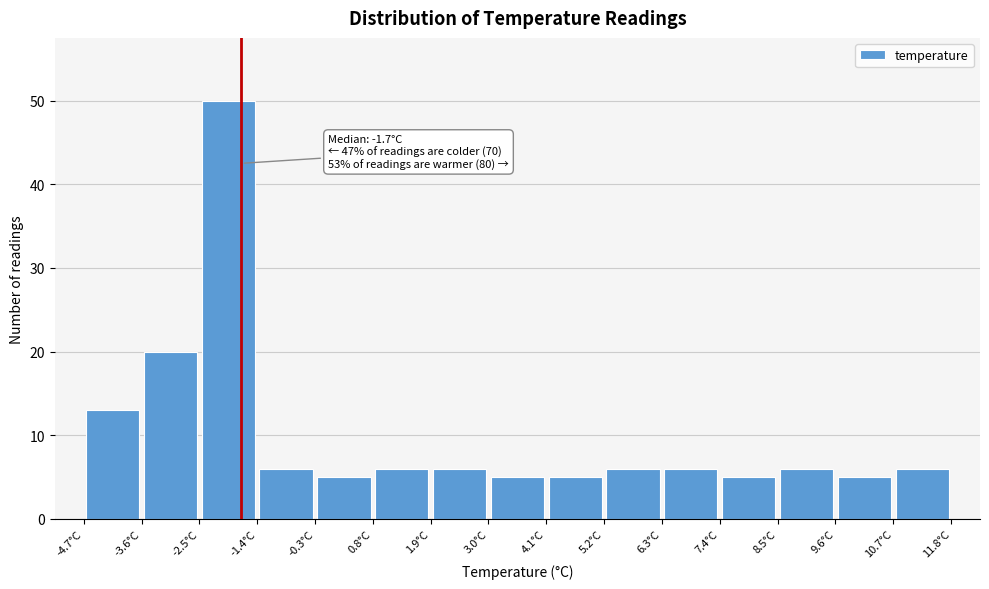

Over which range of the x-axis is the bar tallest?

-2.5 to -1.4